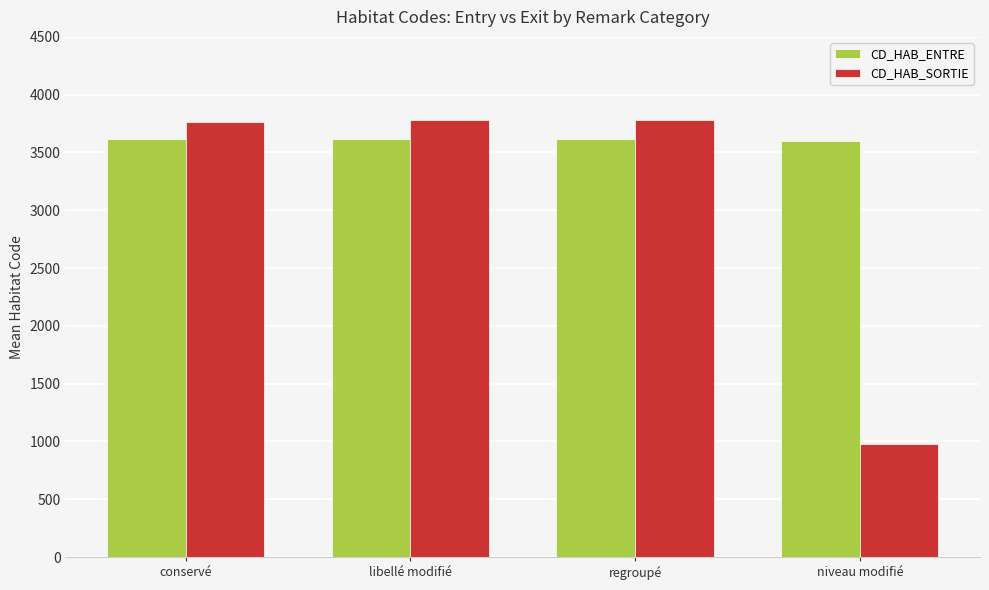

Which category has the lowest value in the CD_HAB_SORTIE series?

niveau modifié